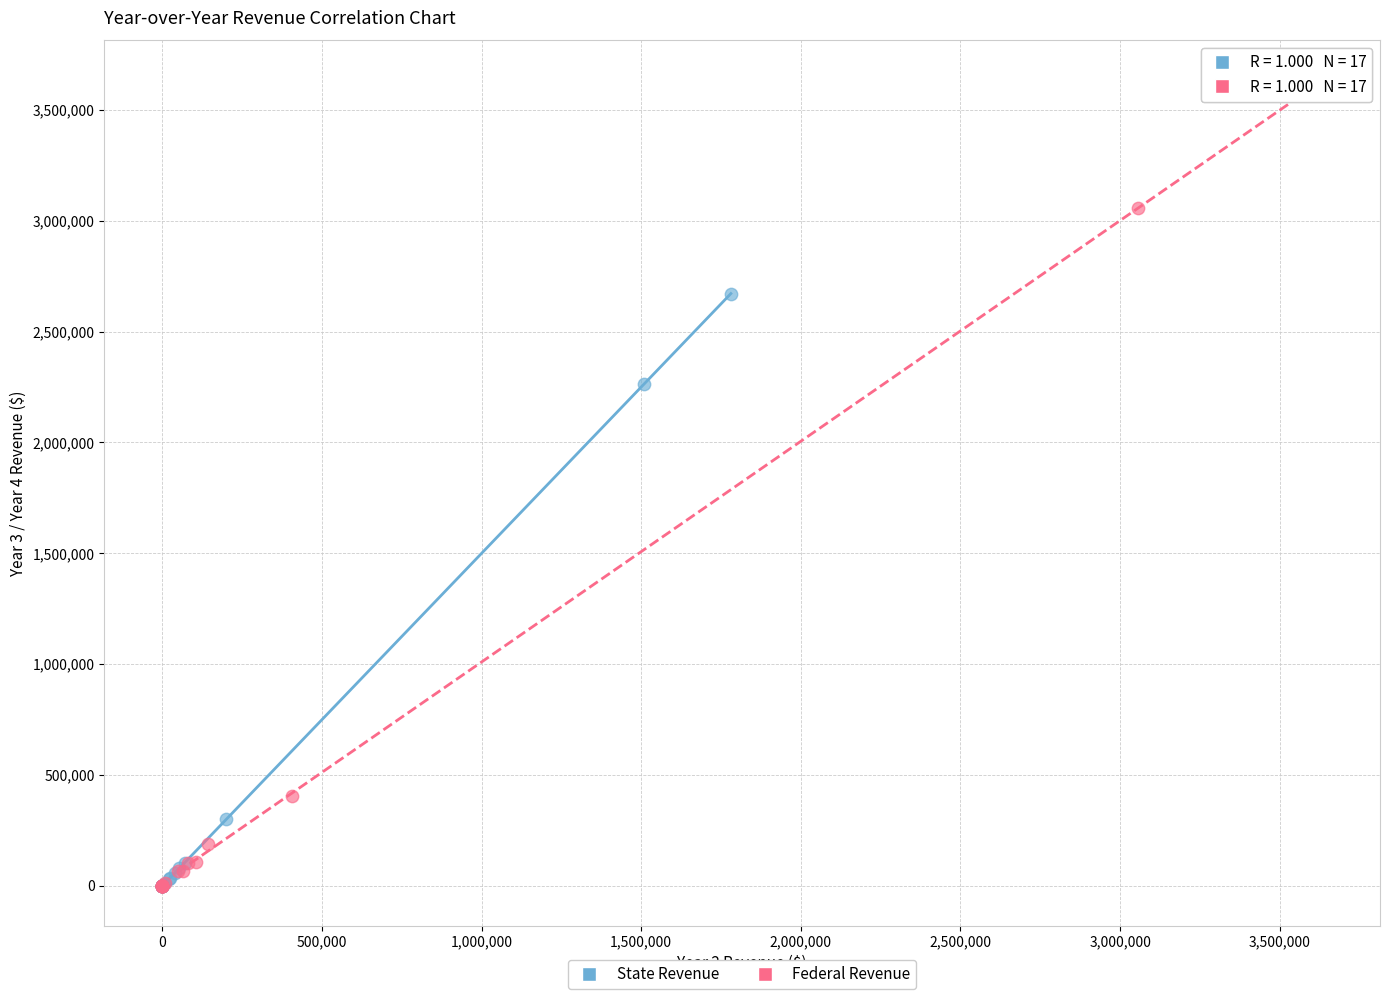

Which series reaches the maximum Y coordinate?

Federal Revenue